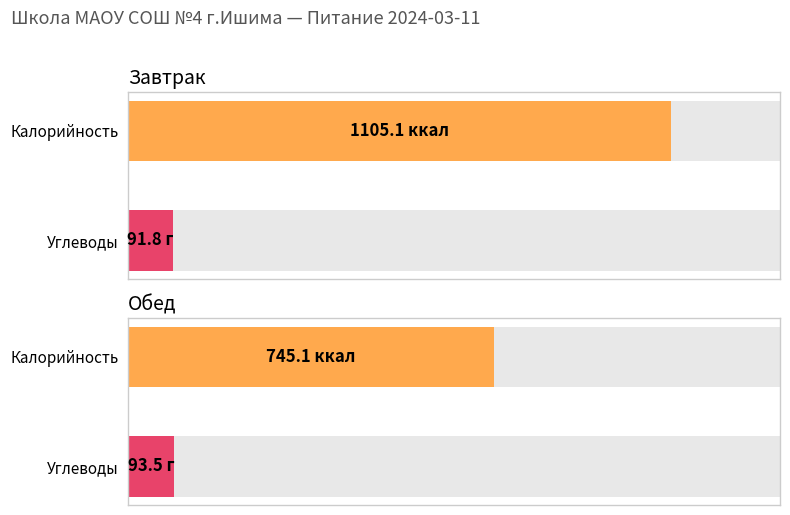

Count the number of data series in this chart.

4